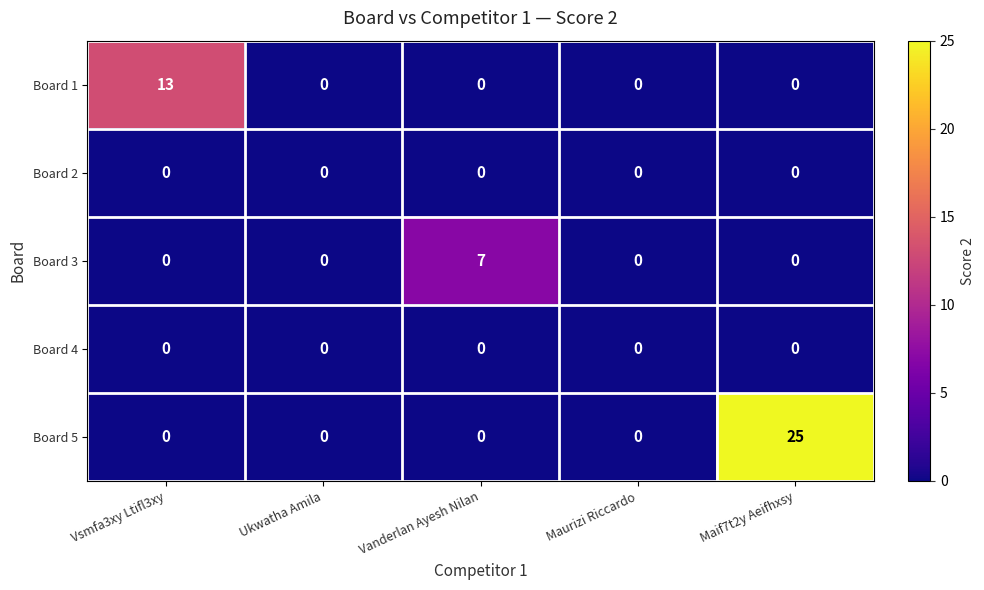

Which category has the highest value across all series?

Maif7t2y Aeifhxsy